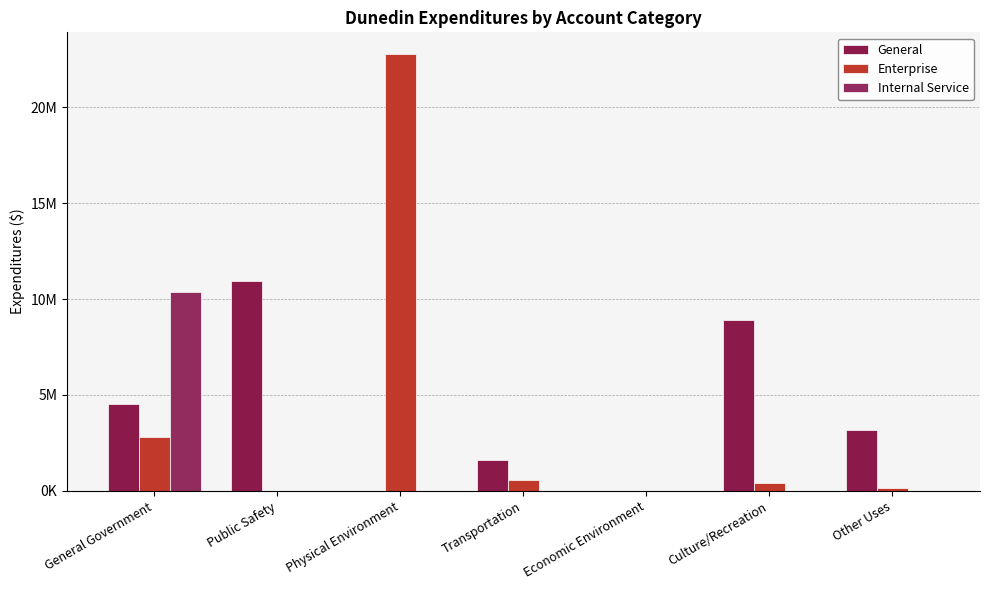

What is the maximum value for General?

10944952